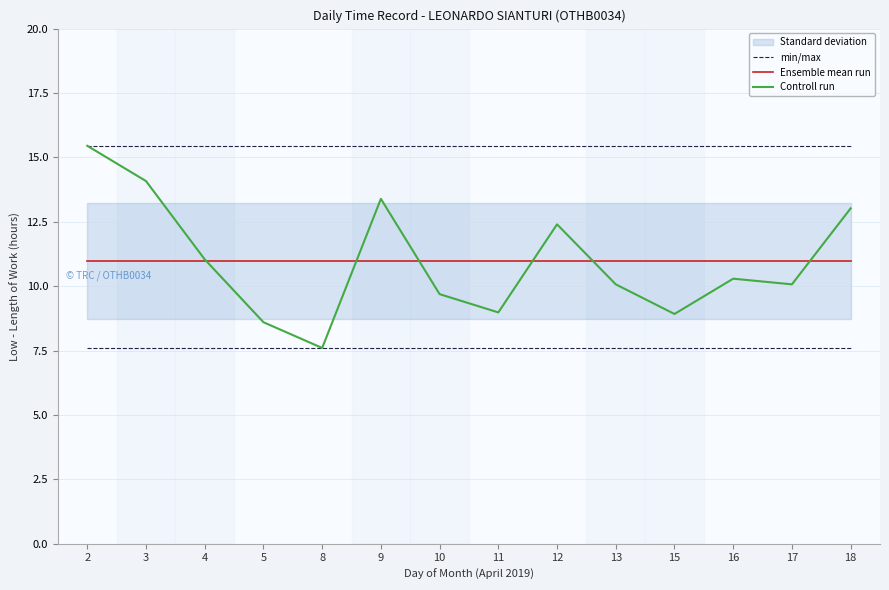

What value does the Controll run series have at 15?

8.9